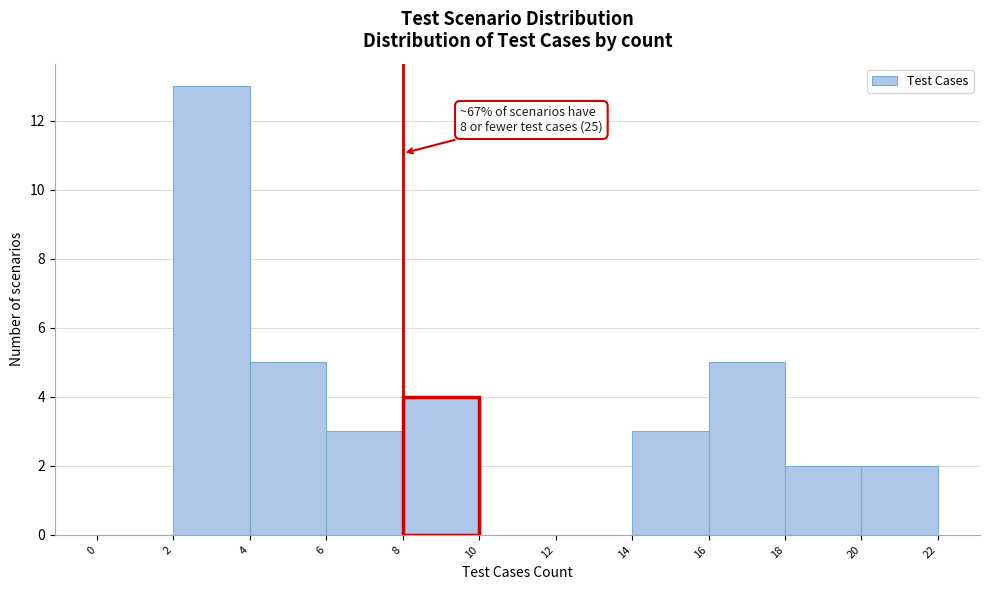

Over which range of the x-axis is the bar tallest?

2 to 4